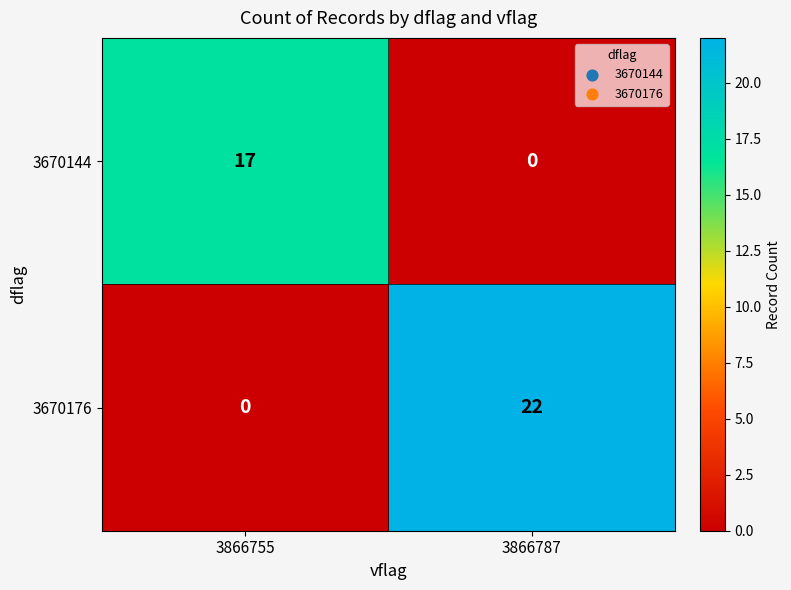

True or false: 3670176 has a value of -8 at 3866755.

False